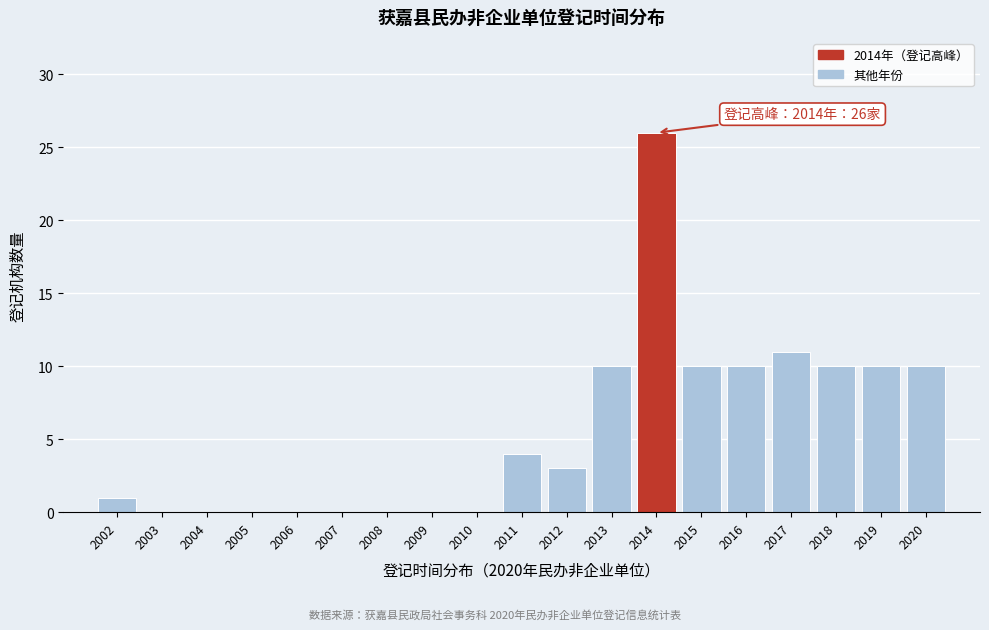

Reading left to right, transcribe all the data shown in this chart.

2002=1	2003=0	2004=0	2005=0	2006=0	2007=0	2008=0	2009=0	2010=0	2011=4	2012=3	2013=10	2014=26	2015=10	2016=10	2017=11	2018=10	2019=10	2020=10